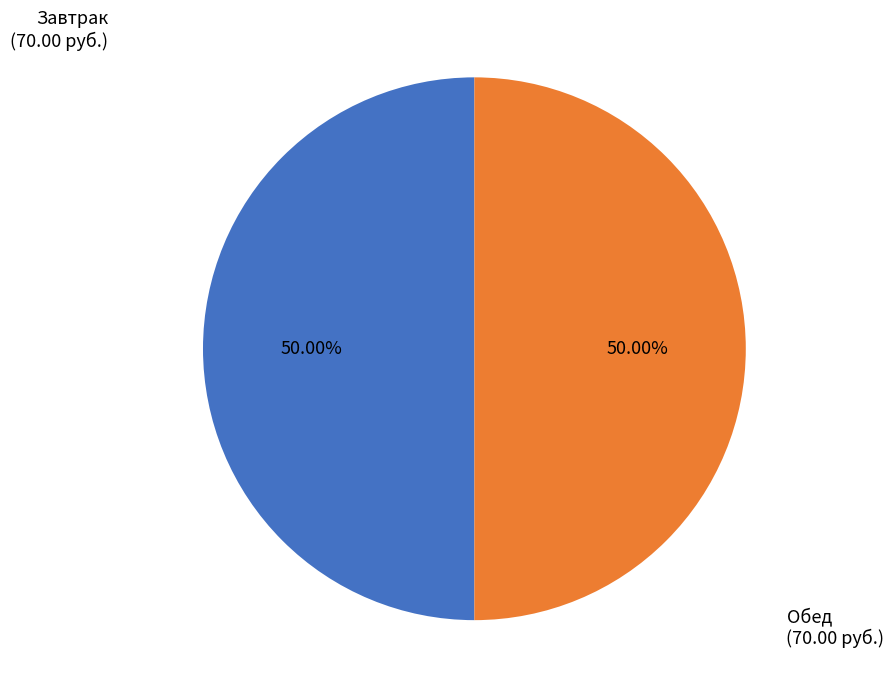

Count the number of slices in the pie.

2